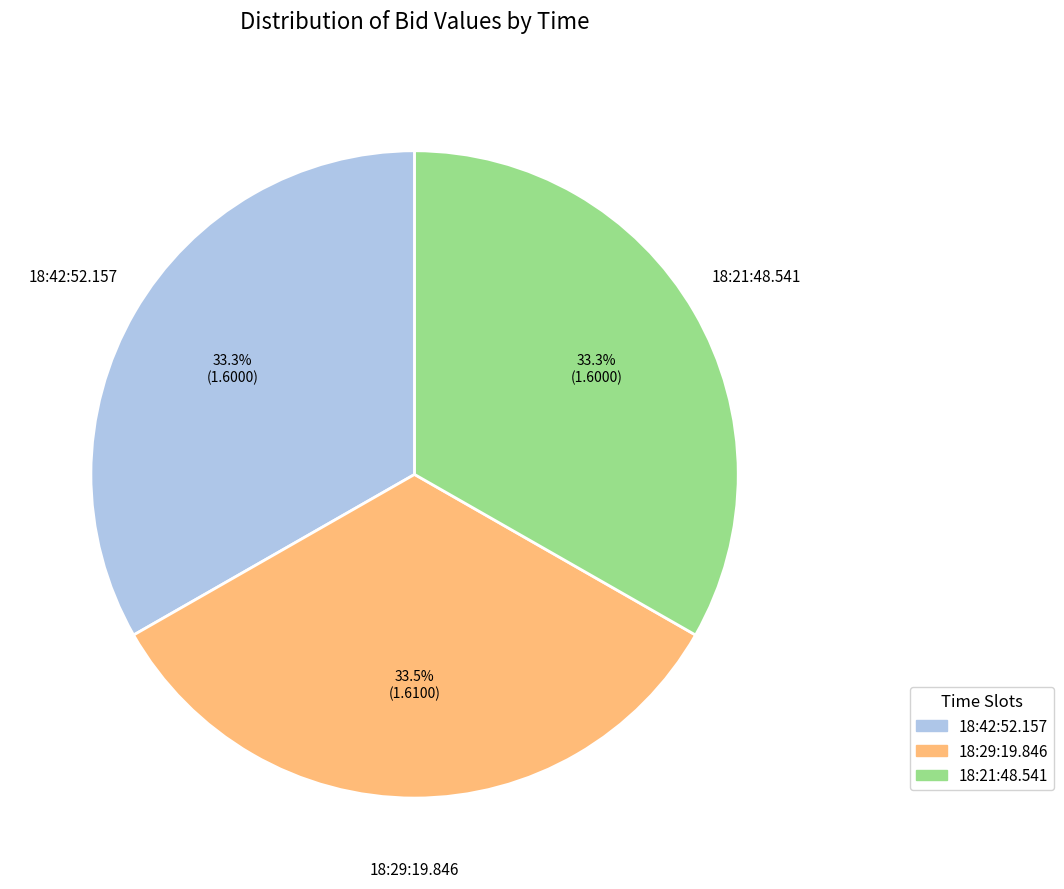

Does 18:42:52.157 account for over 50% of the chart?

No